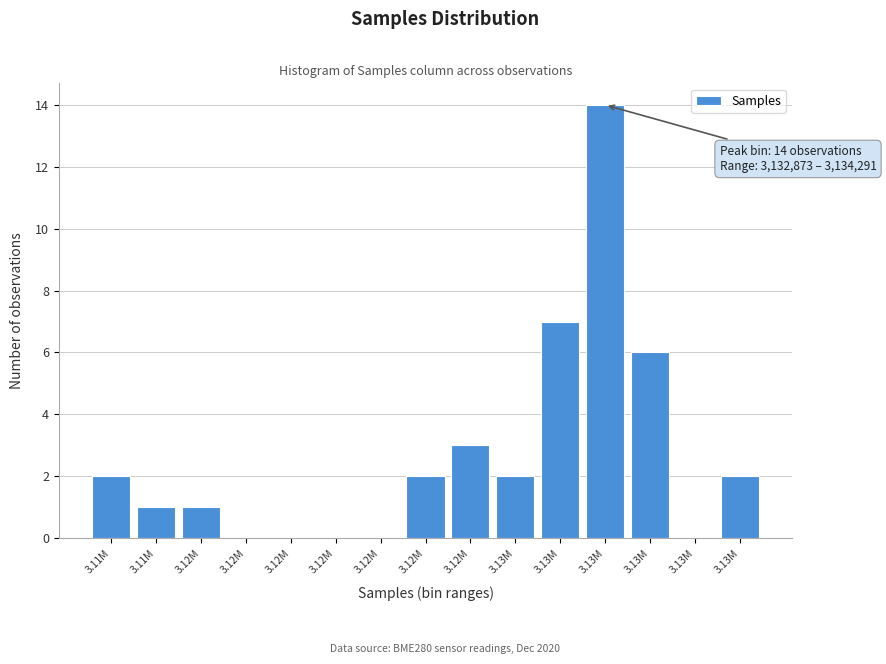

How many series are shown in this chart?

1